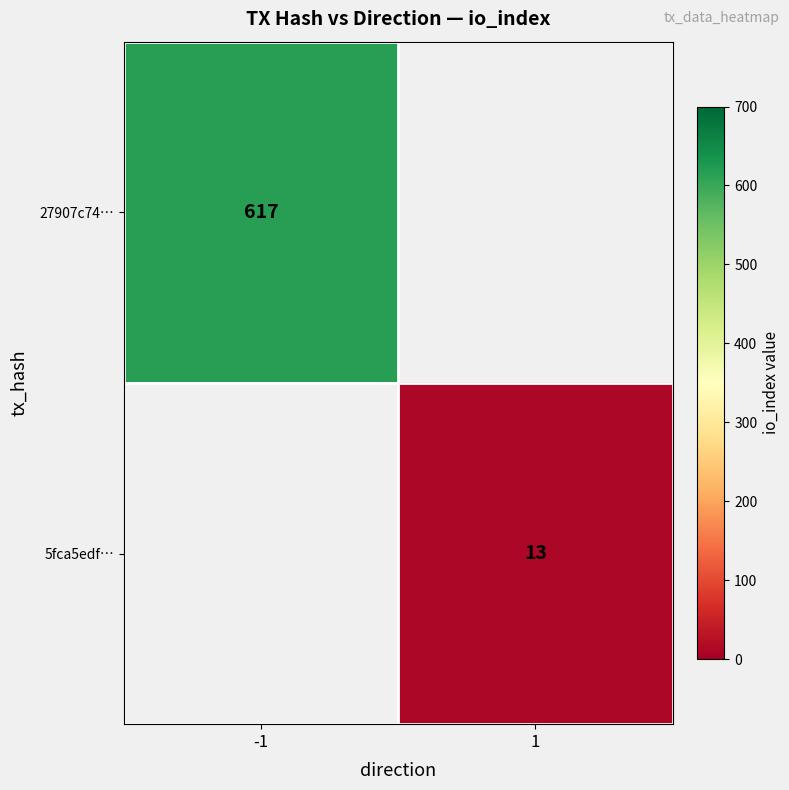

True or false: 5fca5edf… has a value of 13 at 1.

True